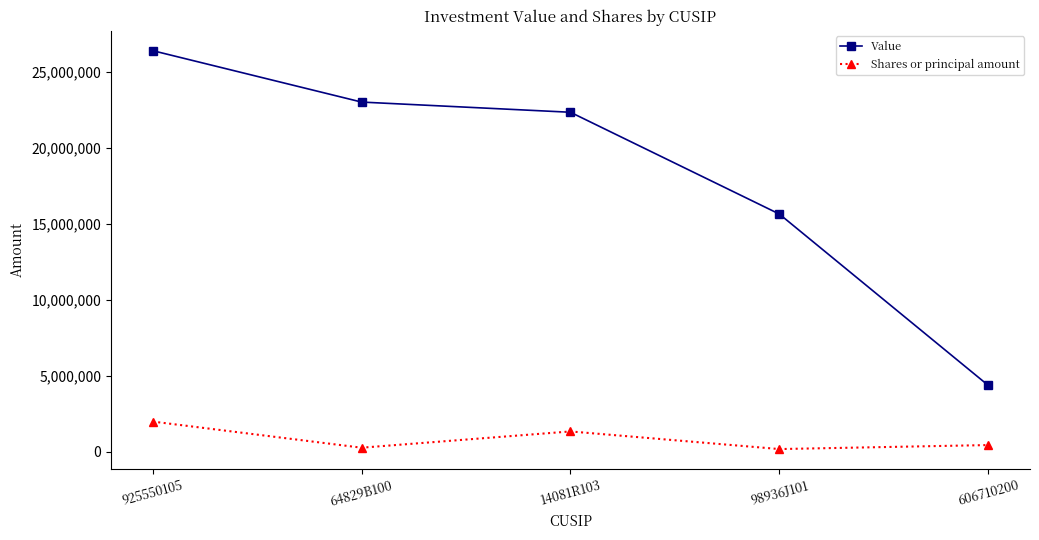

True or false: Shares or principal amount has a value of 1335192 at 14081R103.

True